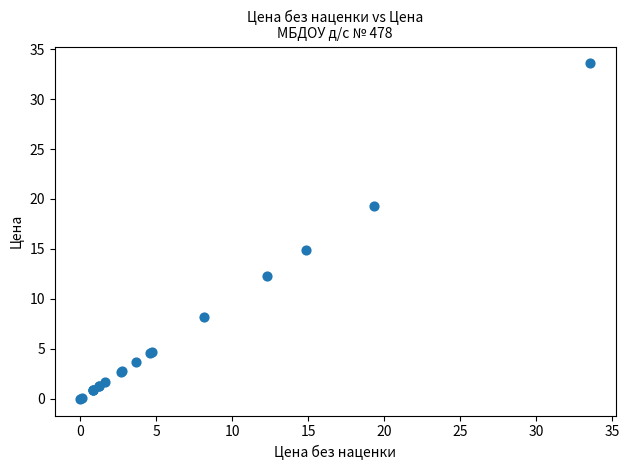

What Y value in the scatter plot is closest to 16?

14.9